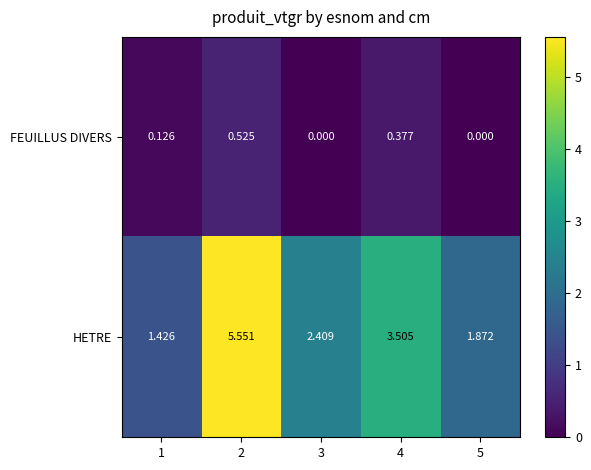

Rank the series by their average value, from highest to lowest.

HETRE, FEUILLUS DIVERS